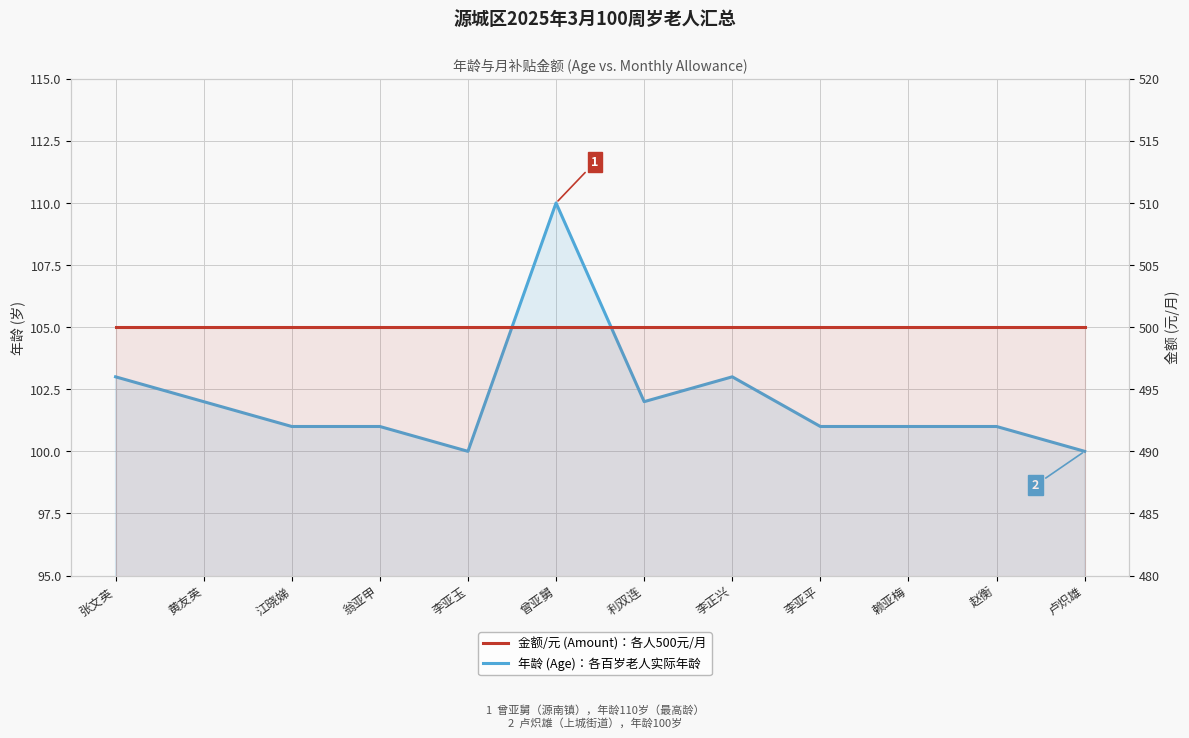

What is the total value across all series at 李正兴?

603